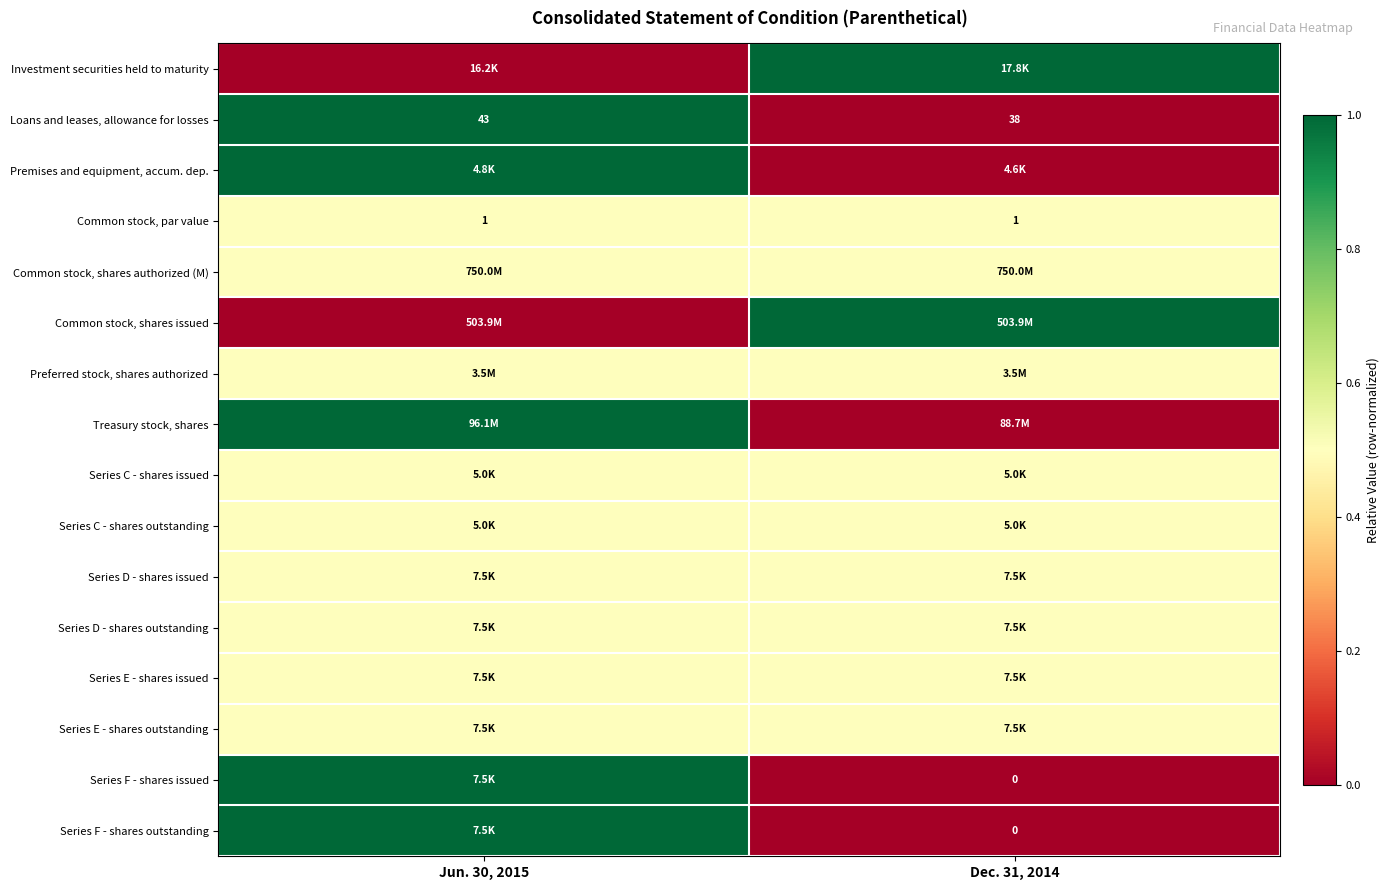

What is the highest value of the Common stock, par value series?

1.0